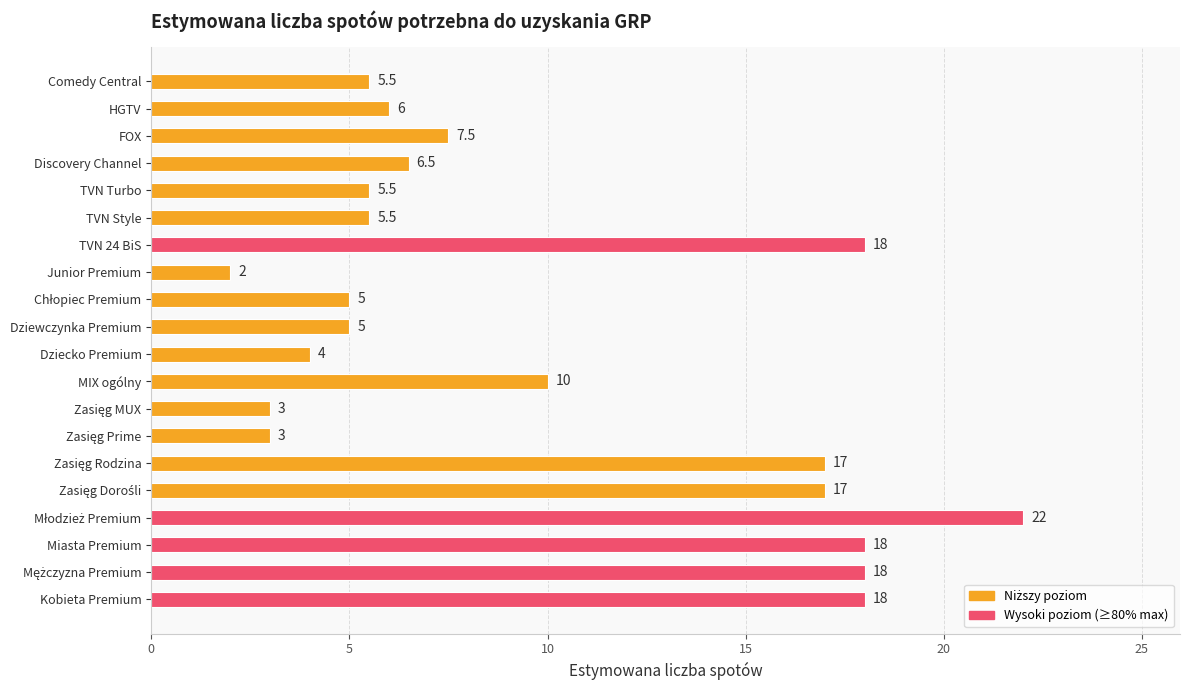

The value at Junior Premium is 2.0. True or false?

True